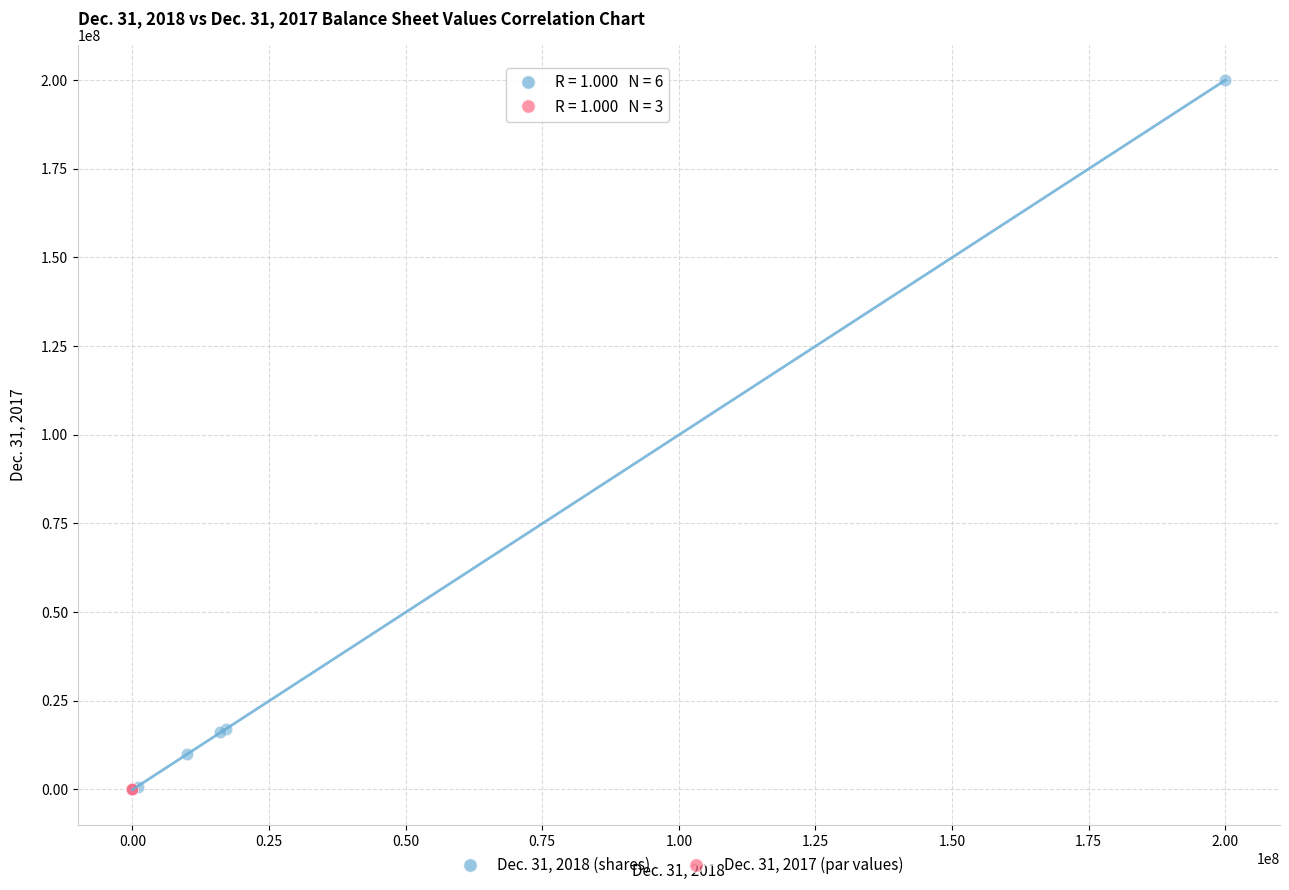

Which series has the largest Y range (max minus min)?

Dec. 31, 2018 (shares)